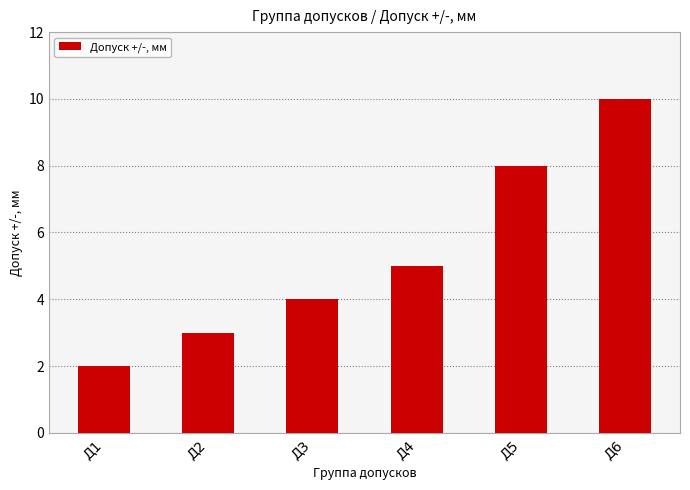

What is the value of the 4th bar from the left?

5